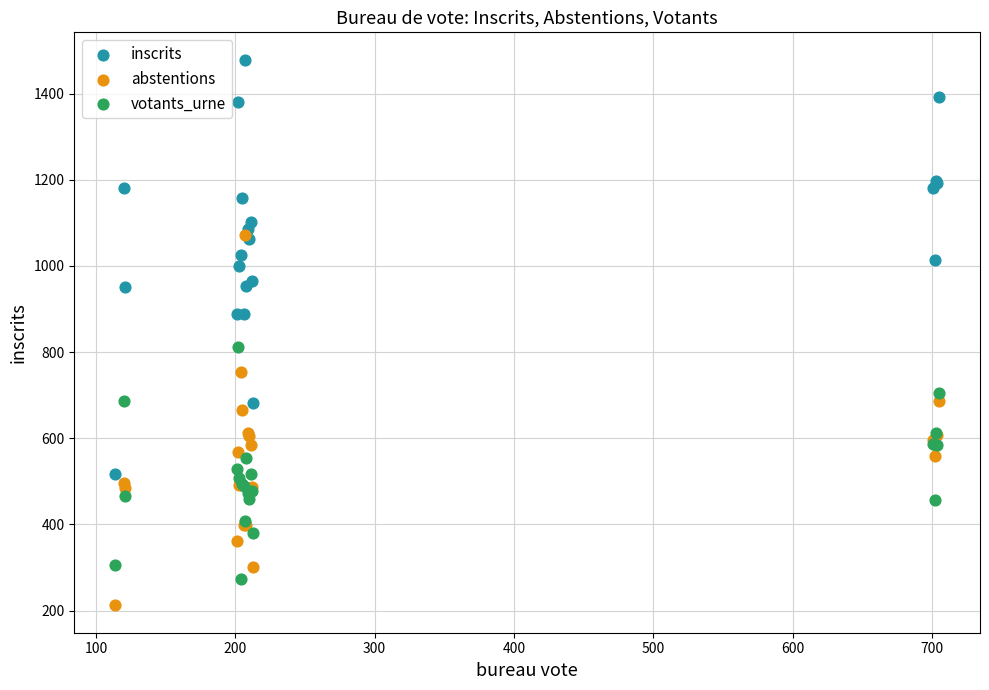

Which series contains the lowest Y value?

abstentions